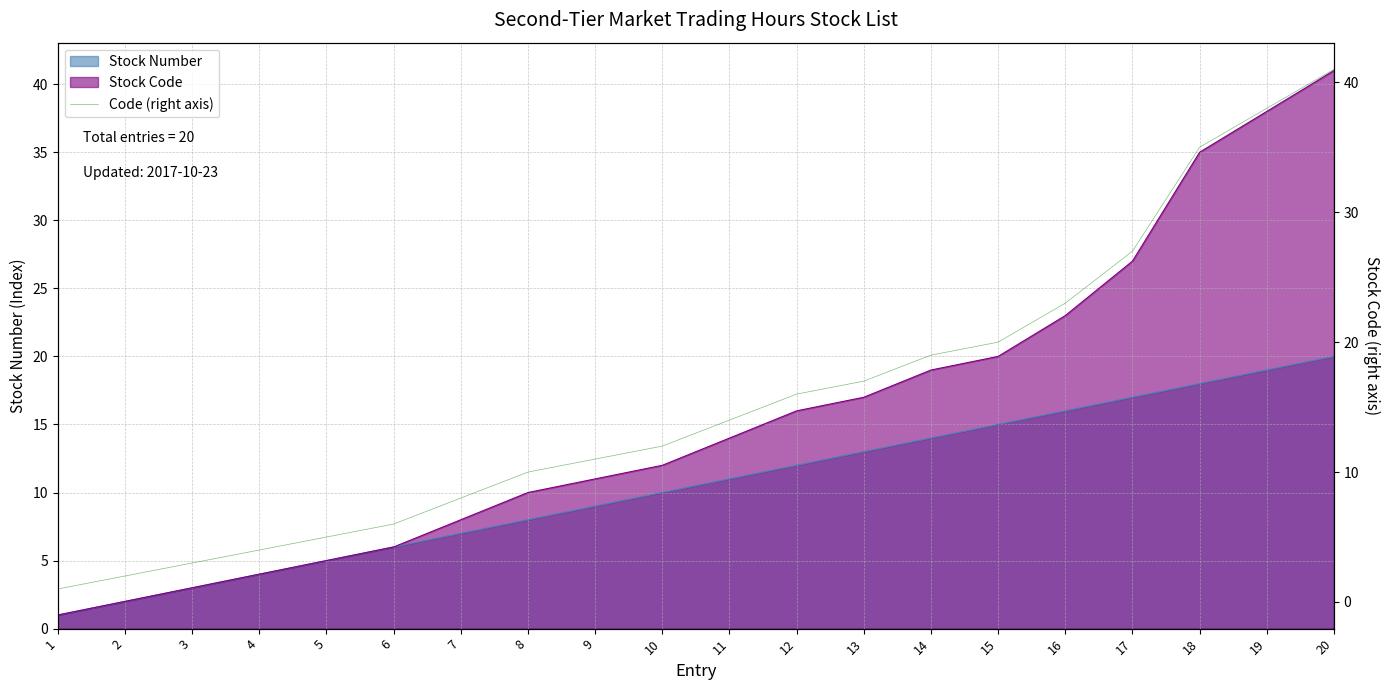

What is the difference between the maximum and minimum values?

40